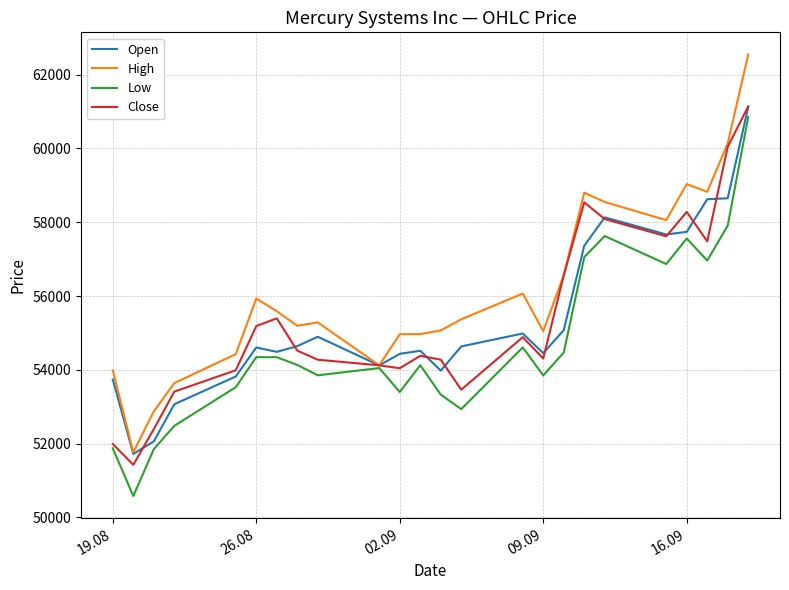

Which series has the widest spread of values?

High